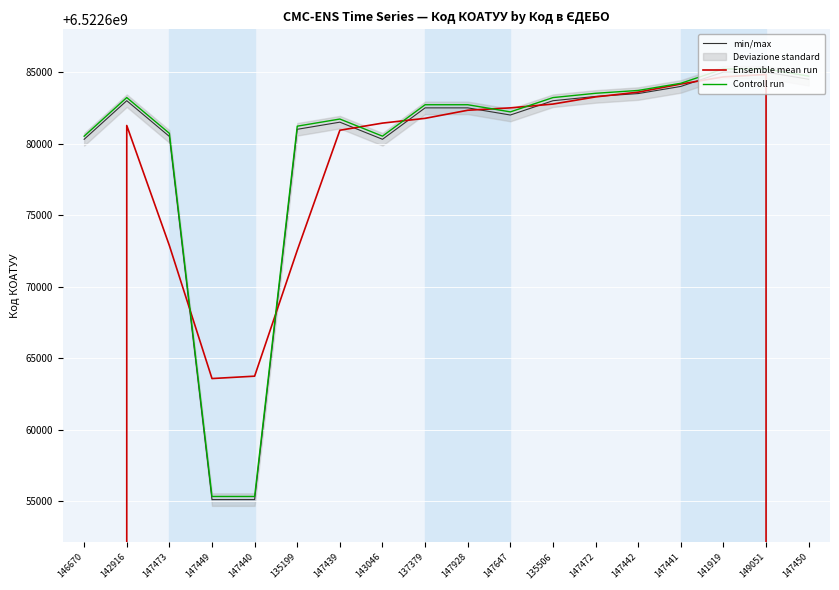

Which series has the largest range (max minus min)?

Ensemble mean run